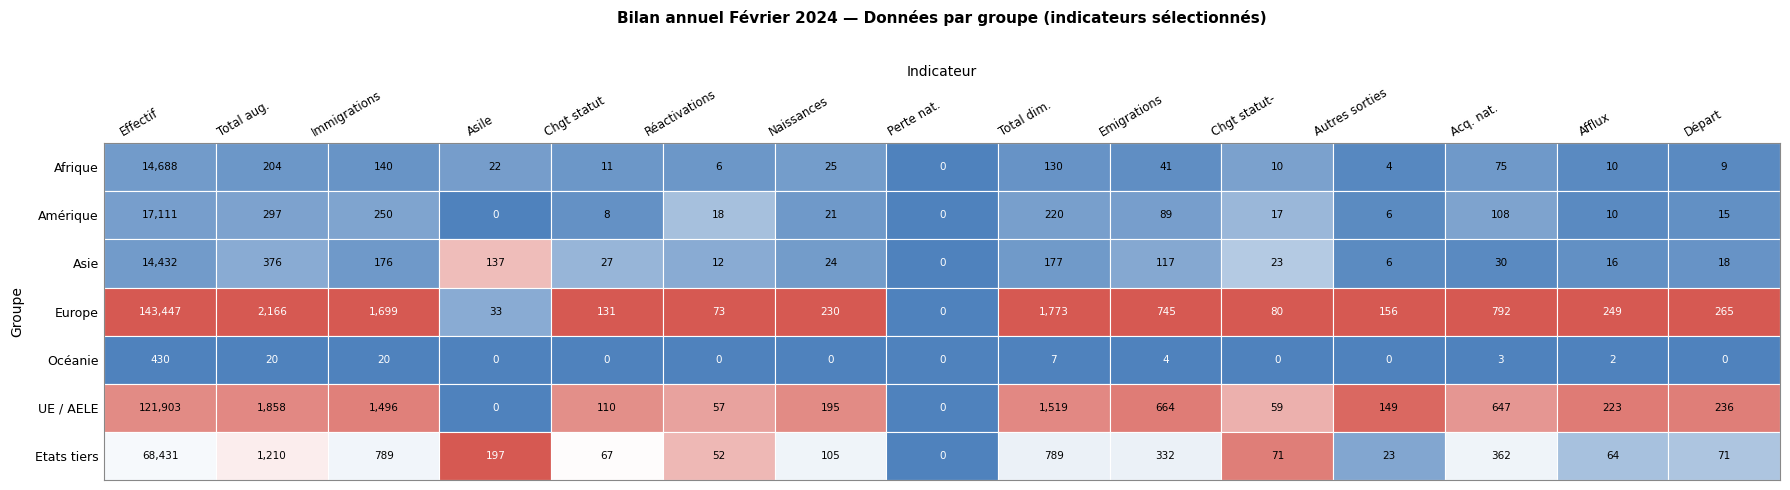

List the labels in order of Amérique value, largest first.

0, 1, 2, 8, 12, 9, 6, 5, 10, 14, 13, 4, 11, 3, 7